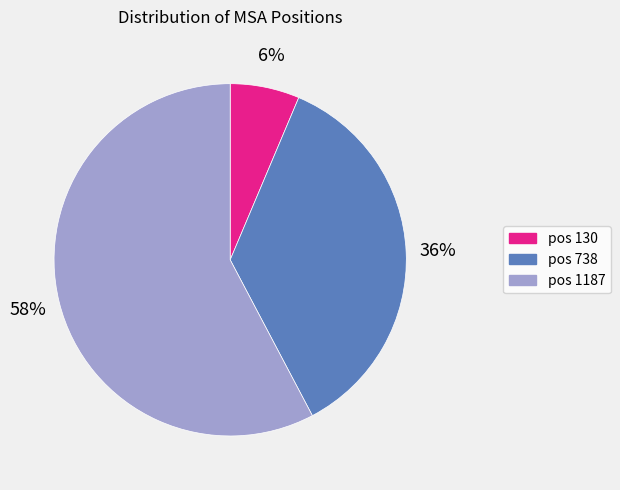

Is there any slice that represents more than half of the pie?

Yes